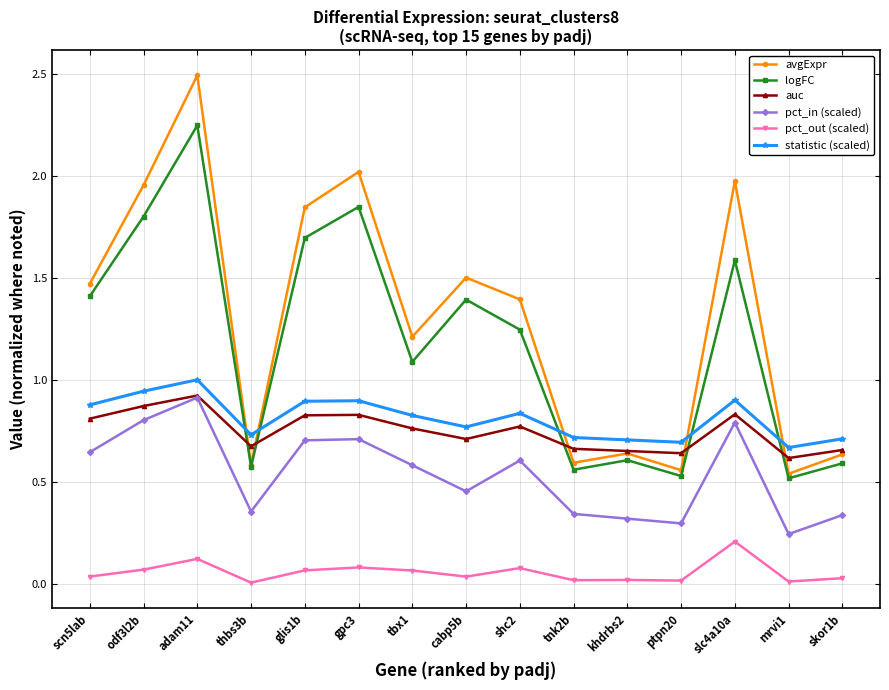

True or false: pct_out (scaled) and pct_in (scaled) cross at least once.

False